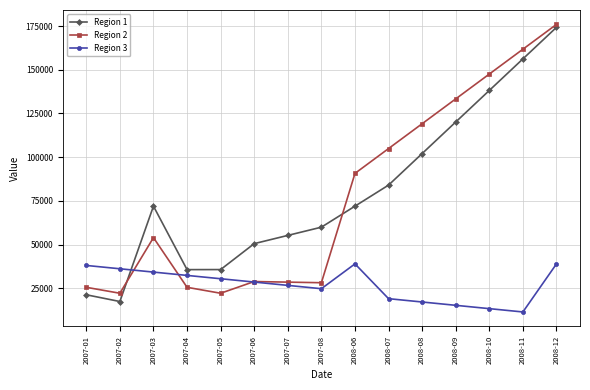

The value of Region 1 at 2007-08 is 59979.5. True or false?

True